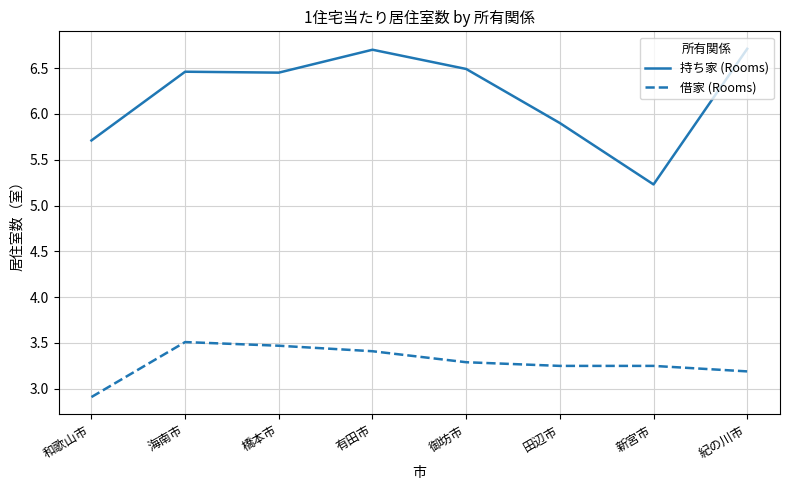

What is the smallest value displayed?

2.9